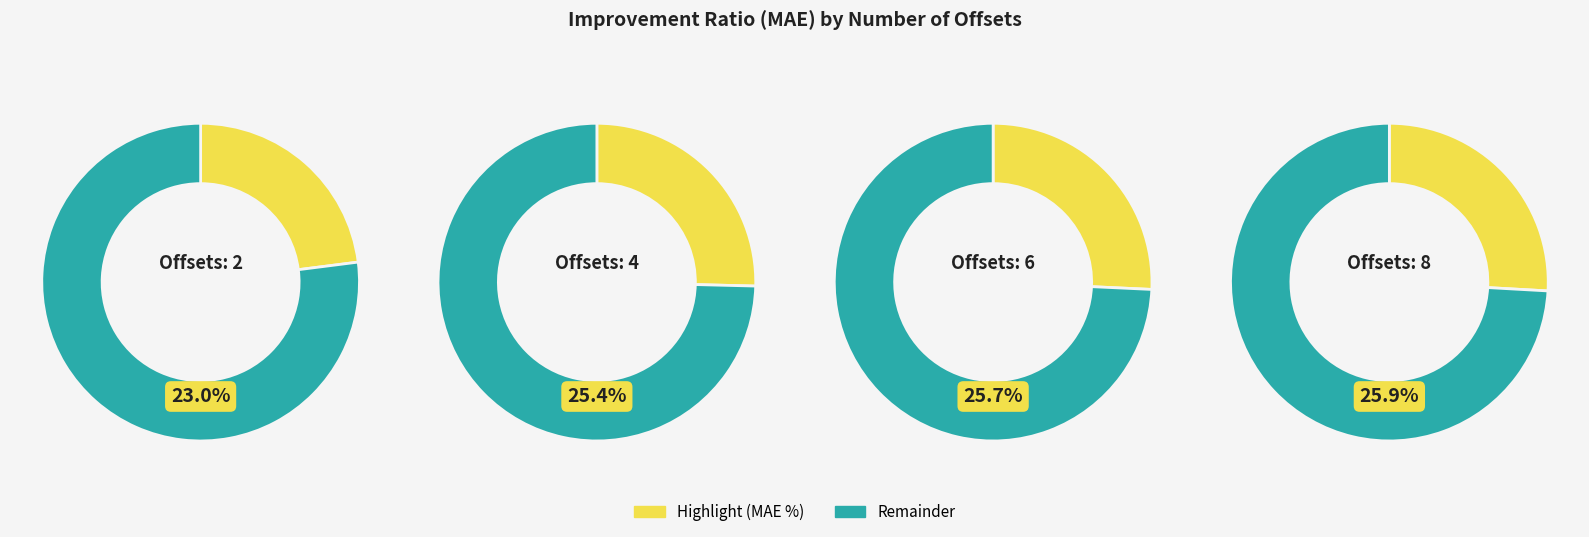

Which category has the biggest portion of the pie?

8